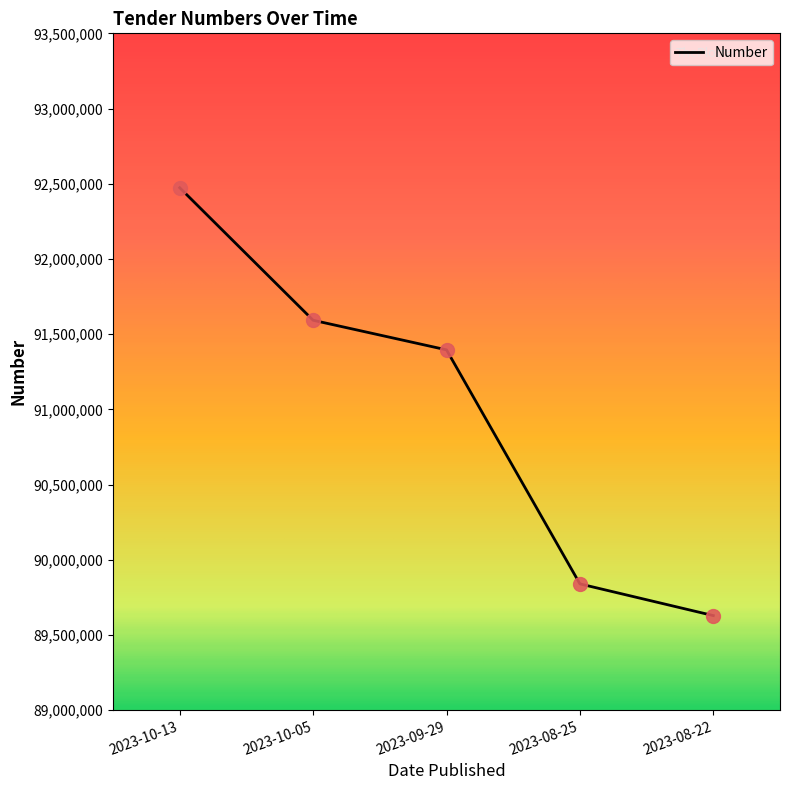

Between 2023-08-25 and 2023-10-05, which is larger?

2023-10-05